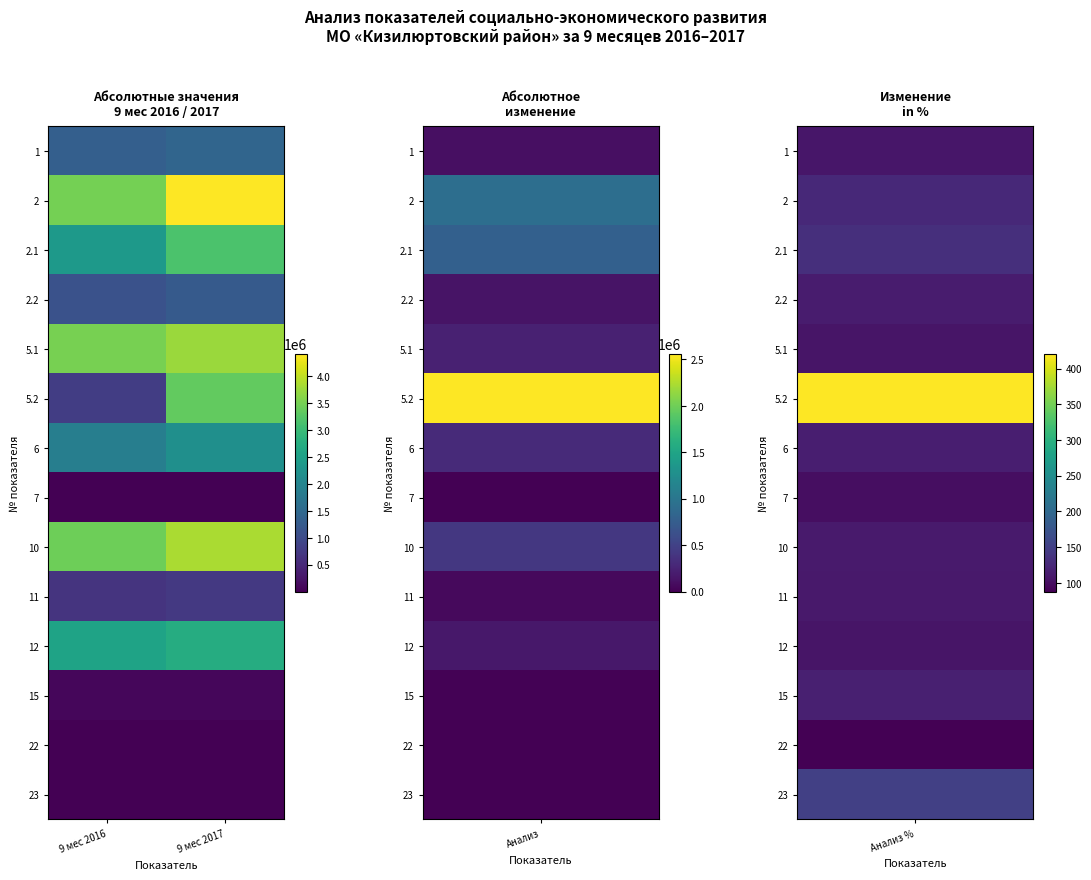

At which category is the sum across all series the highest?

9 мес 2017